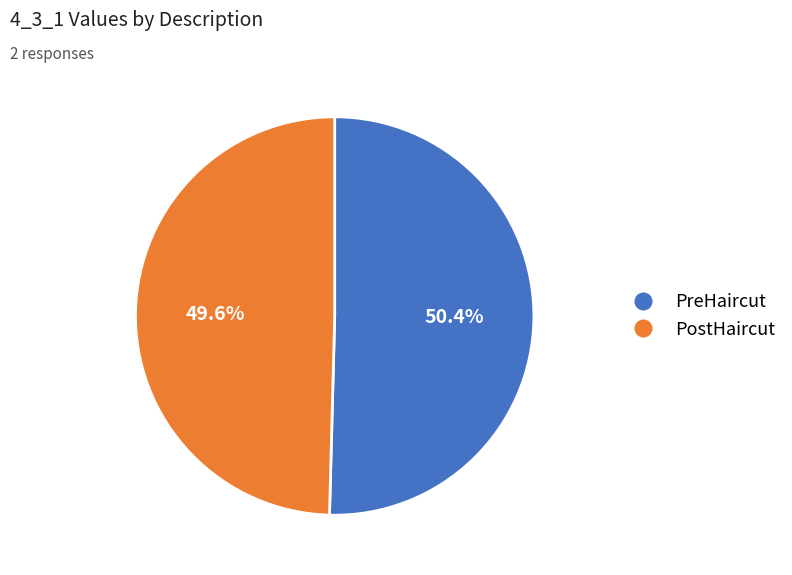

What is the ratio of the value at PreHaircut to the value at PostHaircut?

1.0